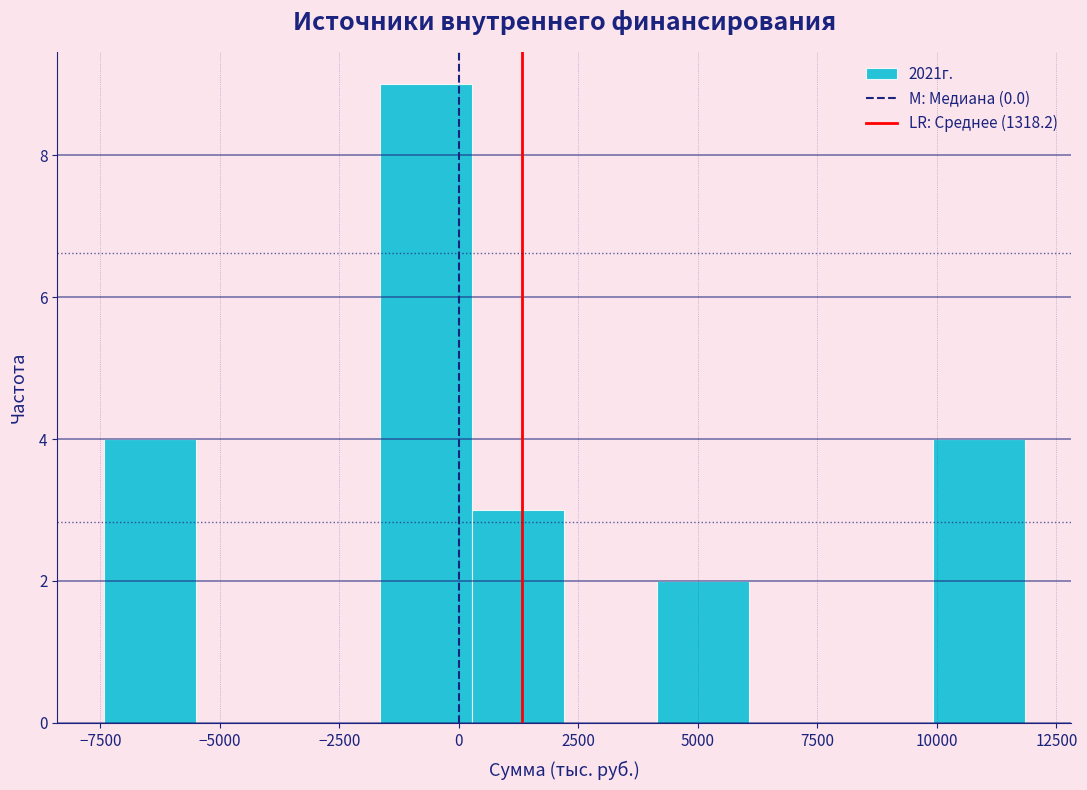

Read against the x-axis, roughly where is the centre of the tallest bar?

-500